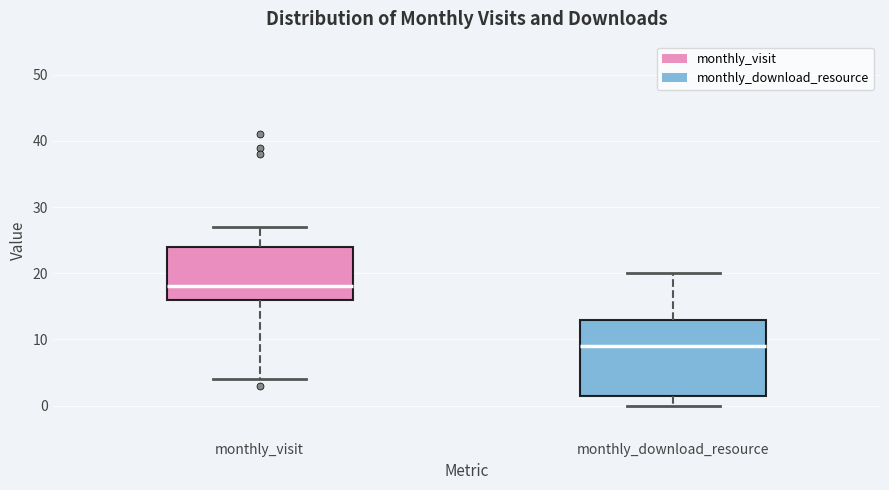

Reading left to right, transcribe this box plot: for each box, give where its median line is, the range the box spans, and where its two whiskers end, as read against the y-axis. The values are not printed on the chart, so give them approximately, as read against the axis.

monthly_visit: median 18, box 16 to 24, whiskers 4 to 27
monthly_download_resource: median 9, box 2 to 13, whiskers 0 to 20